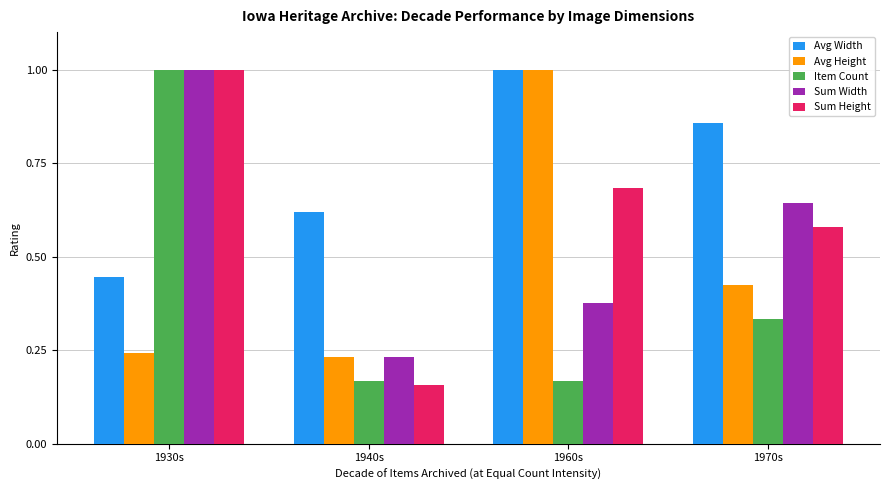

How many series are shown in this chart?

5